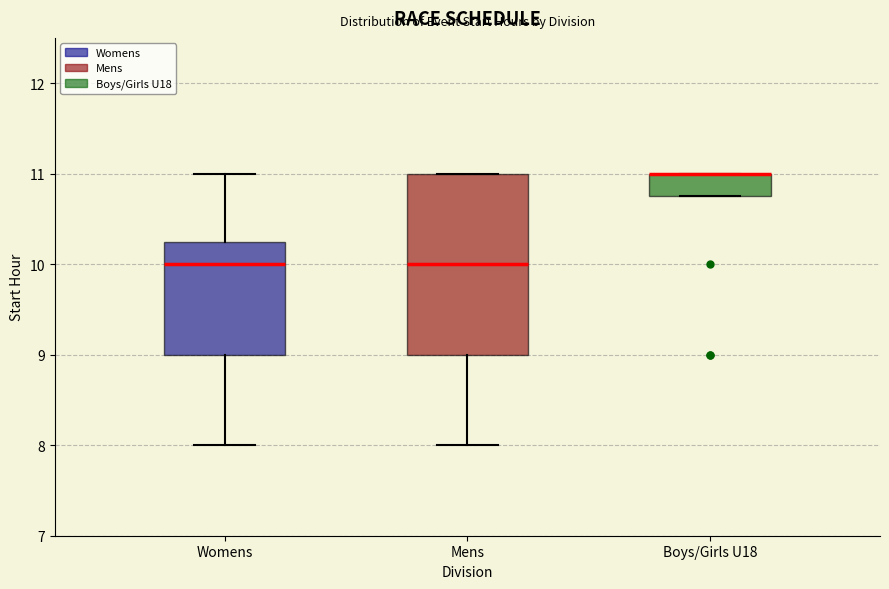

Where is the lower edge of the box for Mens on the y-axis? The values are not printed on the chart, so give them approximately, as read against the axis.

9.0